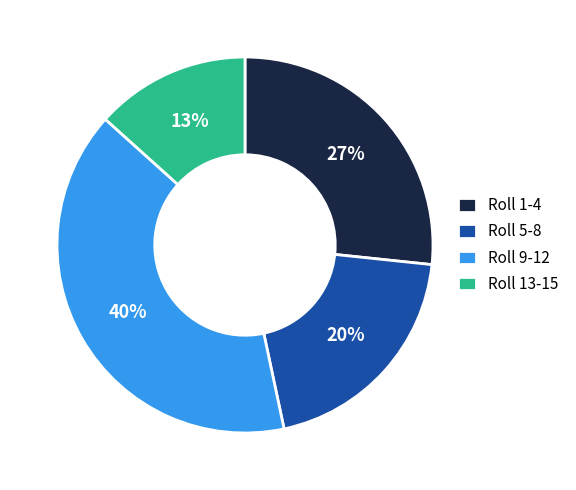

Is the sum of Roll 9-12 and Roll 5-8 greater than half?

Yes